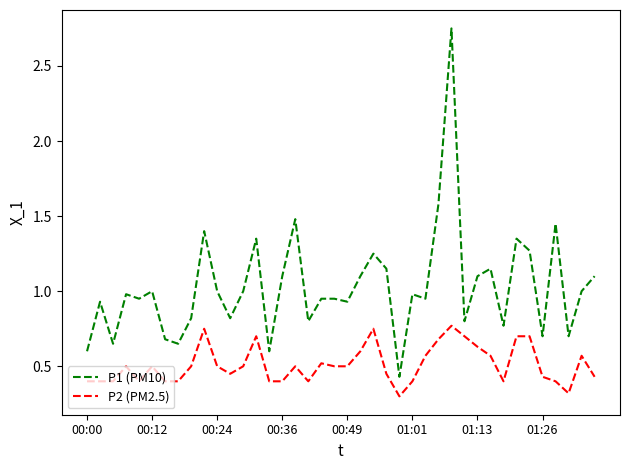

What is the minimum value shown in the chart?

0.3